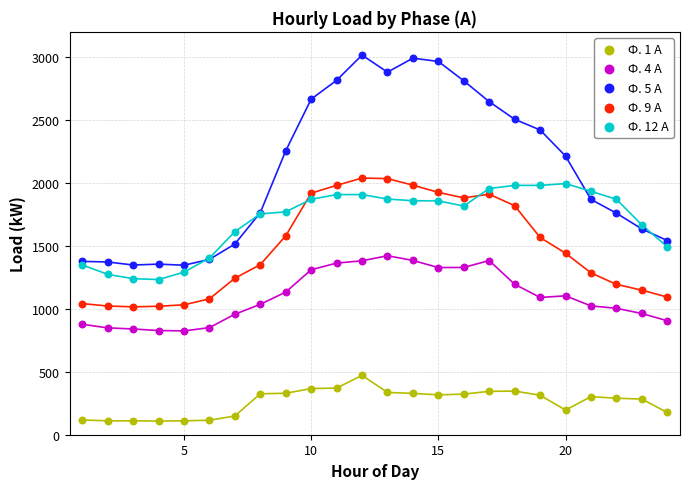

Which series reaches the maximum Y coordinate?

Ф. 5 А